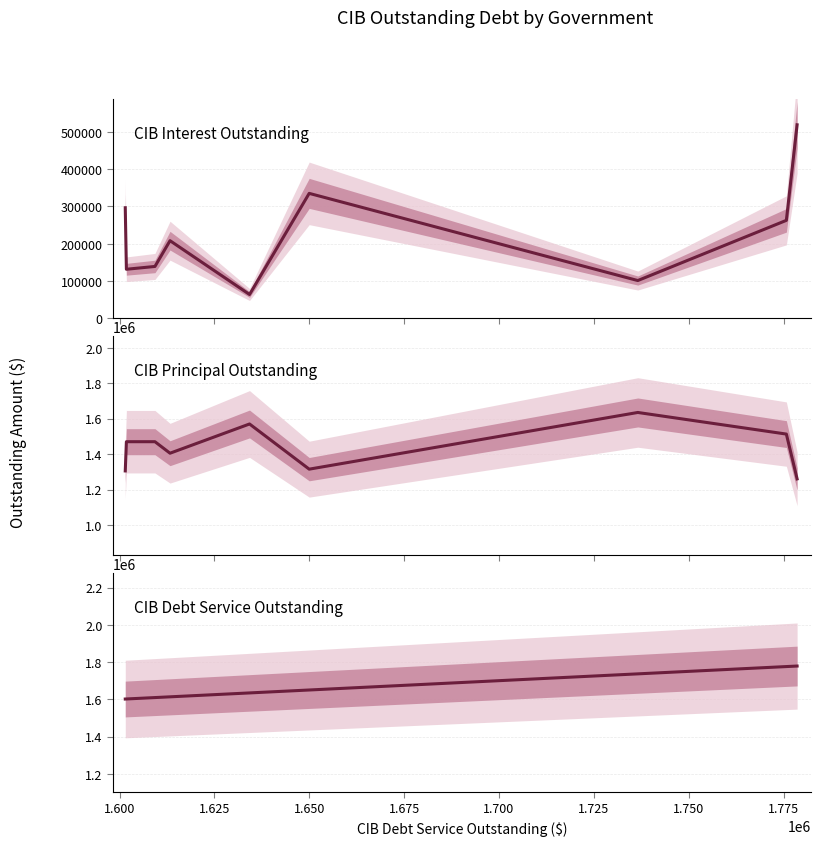

True or false: CIB Interest Outstanding has a value of 29725.5 at 1.675.

False